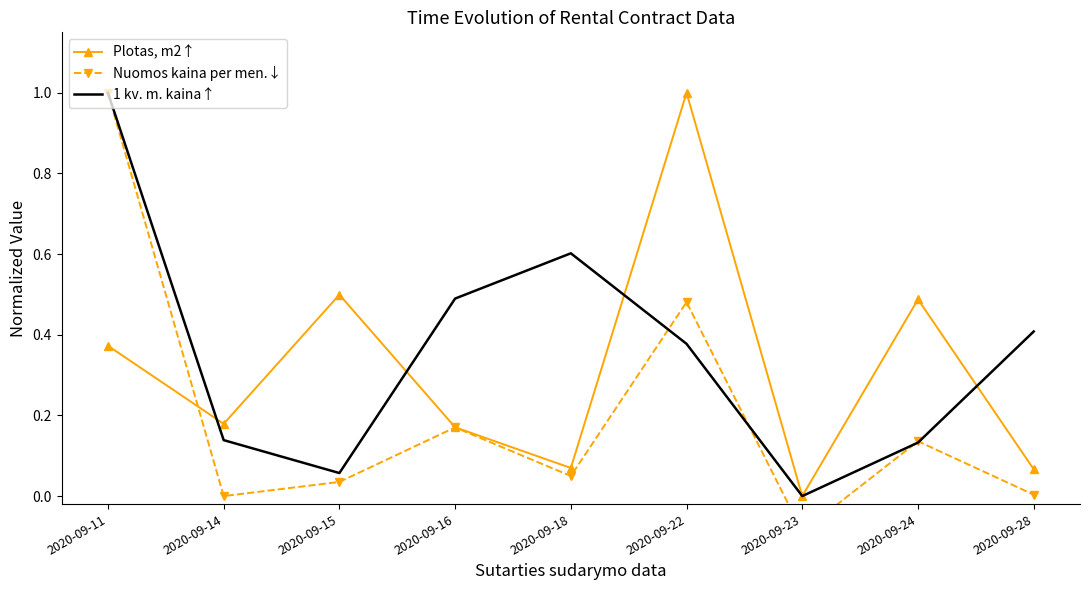

Is the value of 1 kv. m. kaina↑ at 2020-09-14 greater than the value of Plotas, m2↑ at 2020-09-23?

Yes